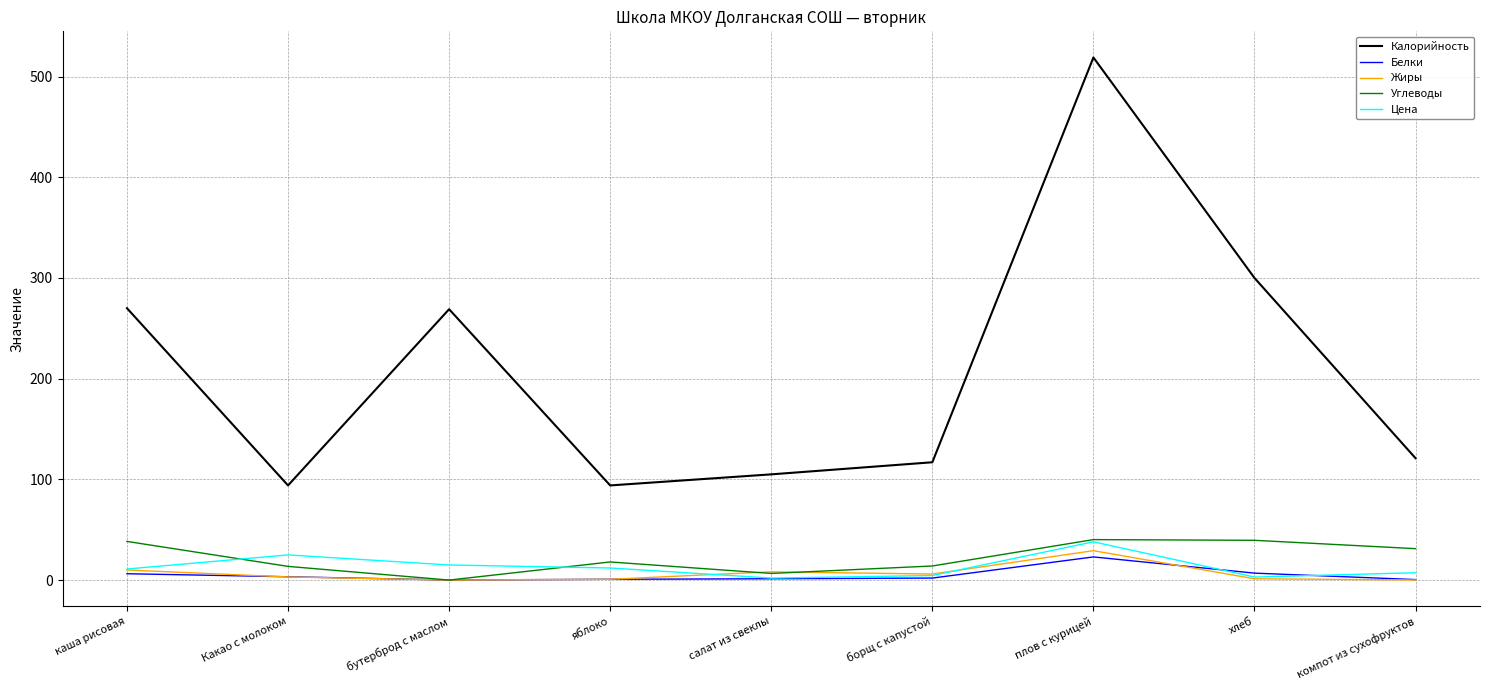

Which series ends up on top after the final intersection of Жиры and Цена?

Цена